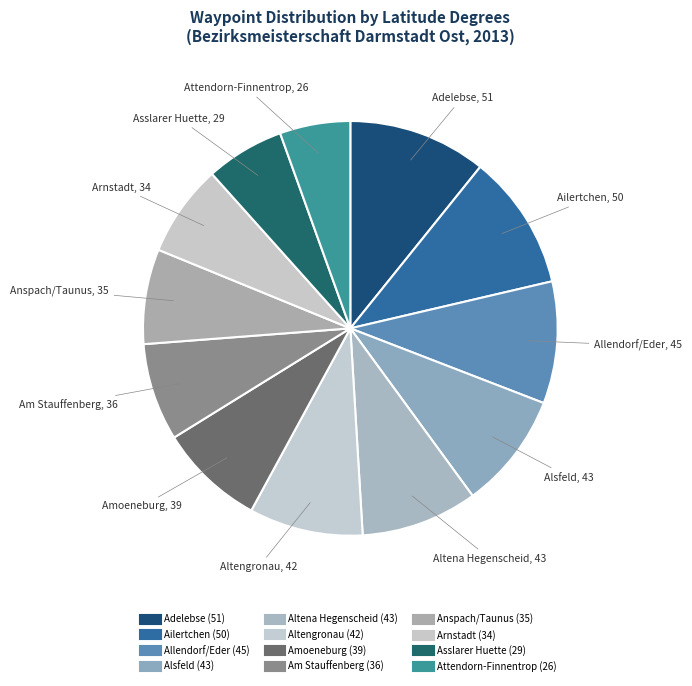

What percentage is the Attendorn-Finnentrop slice, to the nearest percent?

5%